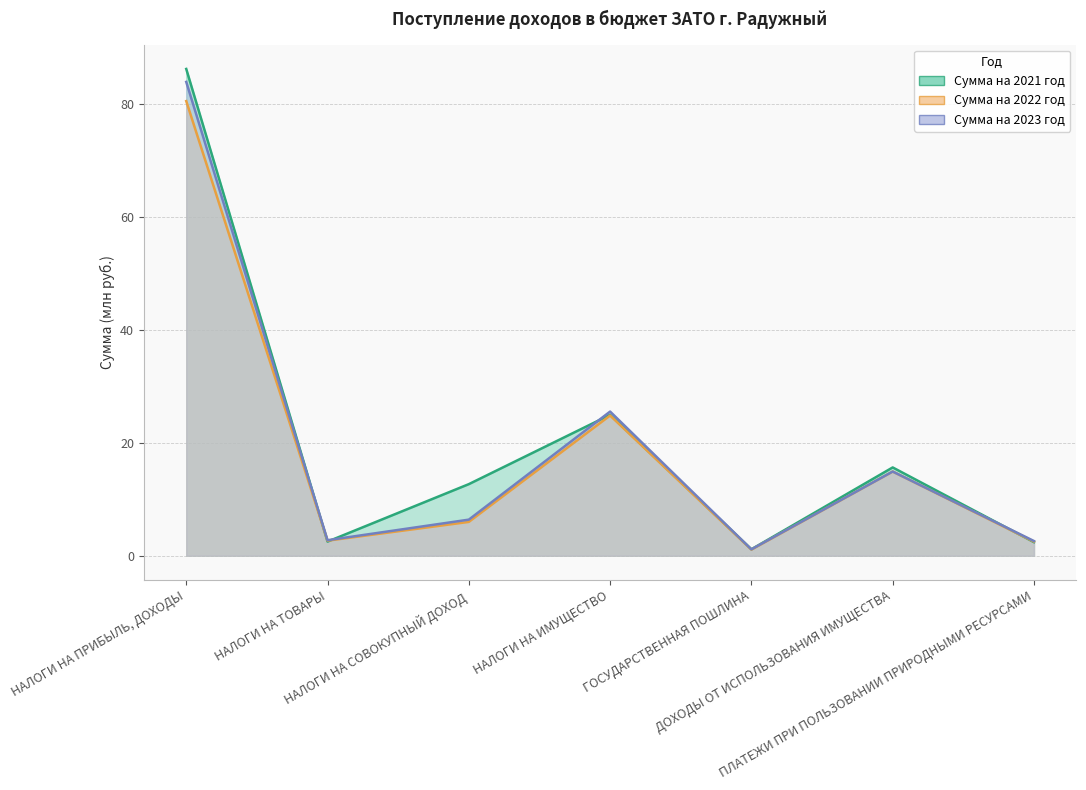

Reading left to right, extract all data points from this chart.

Сумма на 2021 год: НАЛОГИ НА ПРИБЫЛЬ, ДОХОДЫ=86.3	НАЛОГИ НА ТОВАРЫ=2.5	НАЛОГИ НА СОВОКУПНЫЙ ДОХОД=12.7	НАЛОГИ НА ИМУЩЕСТВО=25.0	ГОСУДАРСТВЕННАЯ ПОШЛИНА=1.1	ДОХОДЫ ОТ ИСПОЛЬЗОВАНИЯ ИМУЩЕСТВА=15.7	ПЛАТЕЖИ ПРИ ПОЛЬЗОВАНИИ ПРИРОДНЫМИ РЕСУРСАМИ=2.4
Сумма на 2022 год: НАЛОГИ НА ПРИБЫЛЬ, ДОХОДЫ=80.6	НАЛОГИ НА ТОВАРЫ=2.7	НАЛОГИ НА СОВОКУПНЫЙ ДОХОД=6.0	НАЛОГИ НА ИМУЩЕСТВО=24.9	ГОСУДАРСТВЕННАЯ ПОШЛИНА=1.1	ДОХОДЫ ОТ ИСПОЛЬЗОВАНИЯ ИМУЩЕСТВА=14.9	ПЛАТЕЖИ ПРИ ПОЛЬЗОВАНИИ ПРИРОДНЫМИ РЕСУРСАМИ=2.5
Сумма на 2023 год: НАЛОГИ НА ПРИБЫЛЬ, ДОХОДЫ=84.0	НАЛОГИ НА ТОВАРЫ=2.8	НАЛОГИ НА СОВОКУПНЫЙ ДОХОД=6.4	НАЛОГИ НА ИМУЩЕСТВО=25.6	ГОСУДАРСТВЕННАЯ ПОШЛИНА=1.1	ДОХОДЫ ОТ ИСПОЛЬЗОВАНИЯ ИМУЩЕСТВА=14.9	ПЛАТЕЖИ ПРИ ПОЛЬЗОВАНИИ ПРИРОДНЫМИ РЕСУРСАМИ=2.6